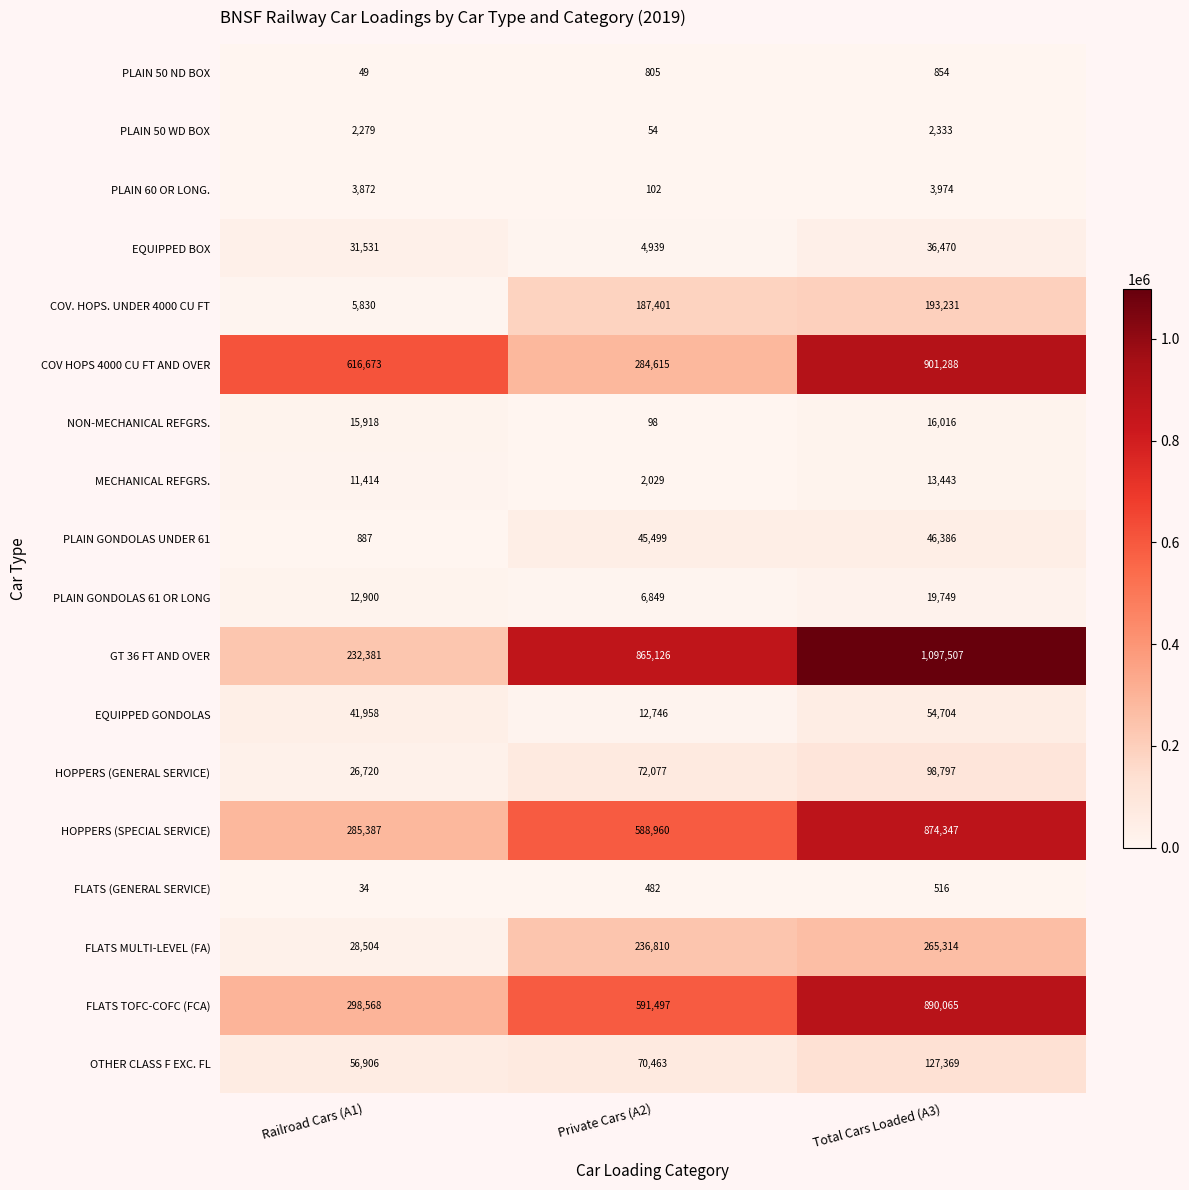

Rank the series at Total Cars Loaded (A3) from lowest to highest value.

FLATS (GENERAL SERVICE), PLAIN 50 ND BOX, PLAIN 50 WD BOX, PLAIN 60 OR LONG., MECHANICAL REFGRS., NON-MECHANICAL REFGRS., PLAIN GONDOLAS 61 OR LONG, EQUIPPED BOX, PLAIN GONDOLAS UNDER 61, EQUIPPED GONDOLAS, HOPPERS (GENERAL SERVICE), OTHER CLASS F EXC. FL, COV. HOPS. UNDER 4000 CU FT, FLATS MULTI-LEVEL (FA), HOPPERS (SPECIAL SERVICE), FLATS TOFC-COFC (FCA), COV HOPS 4000 CU FT AND OVER, GT 36 FT AND OVER